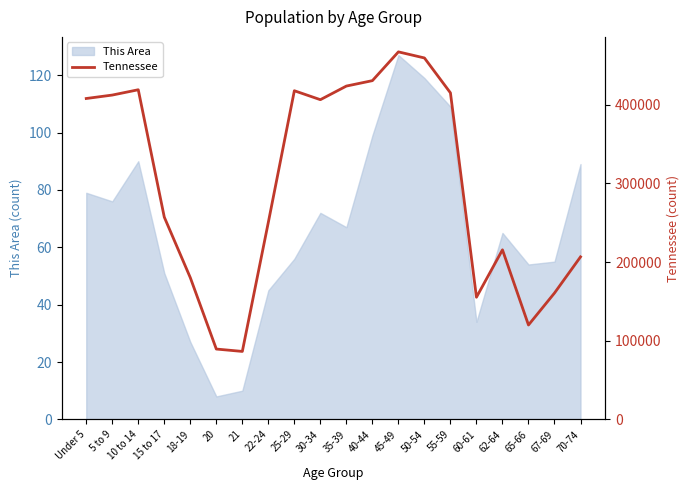

How many data points are above 406314?

9